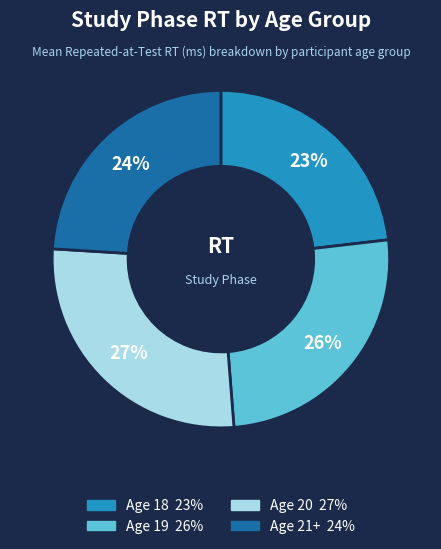

Is there any slice that represents more than half of the pie?

No